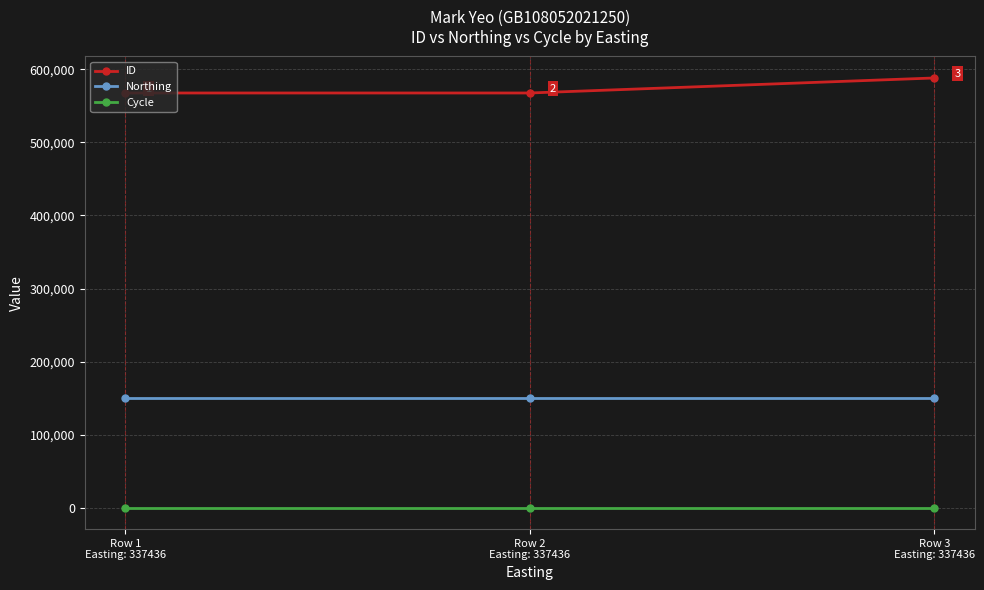

What position from the right is Row 2
Easting: 337436?

2